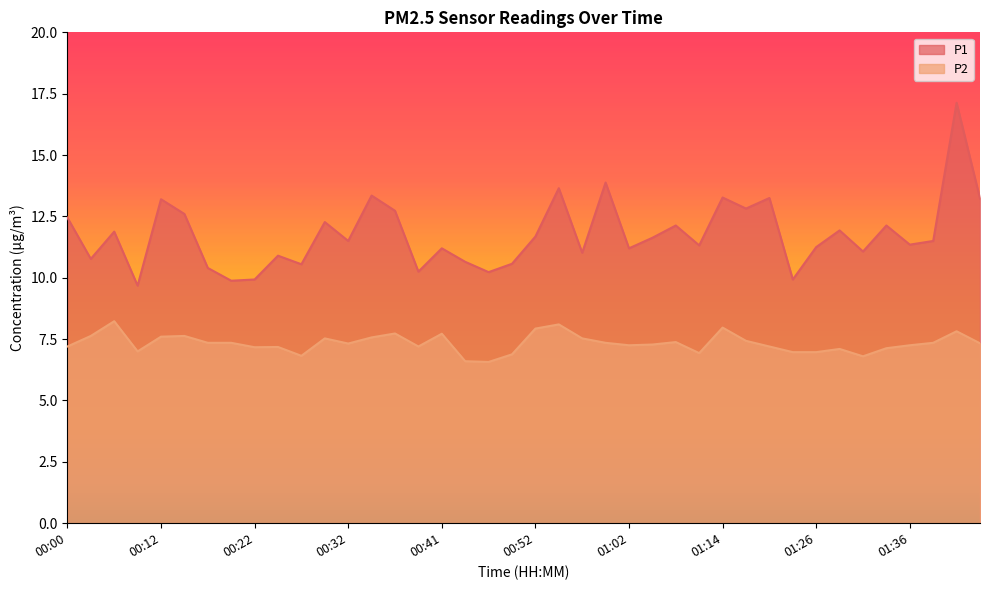

What is the sum of the P1 values at 00:17 and 01:36?

21.8